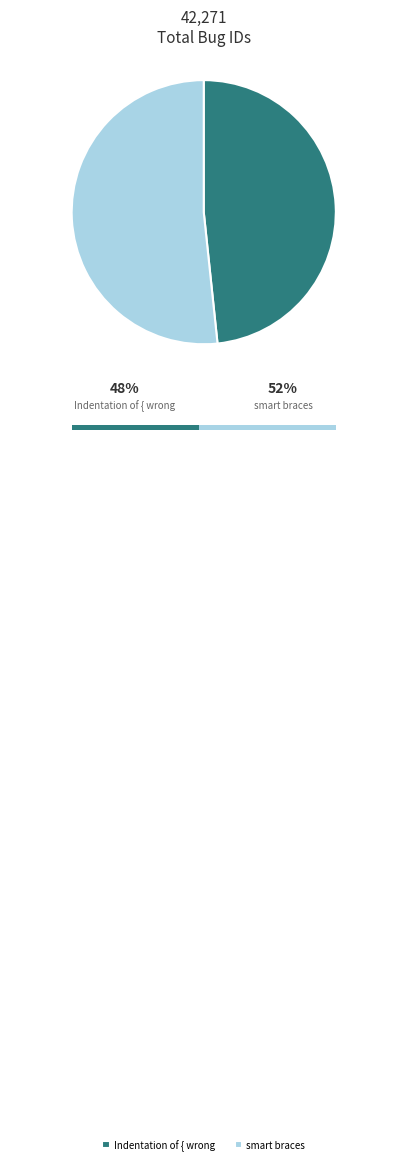

Rank the categories by value from highest to lowest.

smart braces, Indentation of { wrong